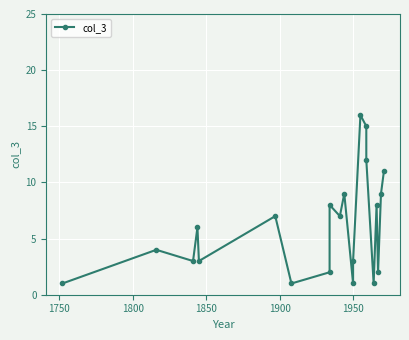

Reading left to right, list all the values displayed in this chart.

1	4	3	6	3	7	1	2	8	7	9	1	3	16	15	12	1	8	2	9	11